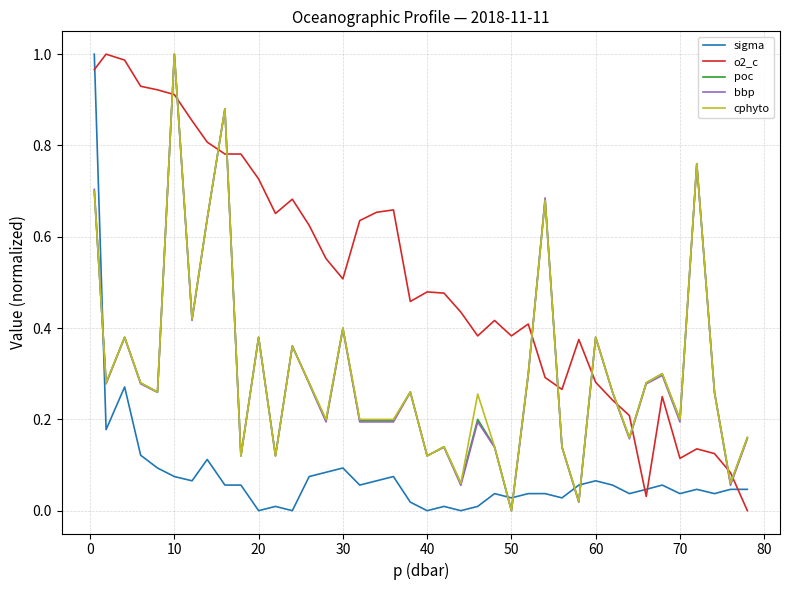

After their last crossing, which series has the higher values: o2_c or bbp?

bbp